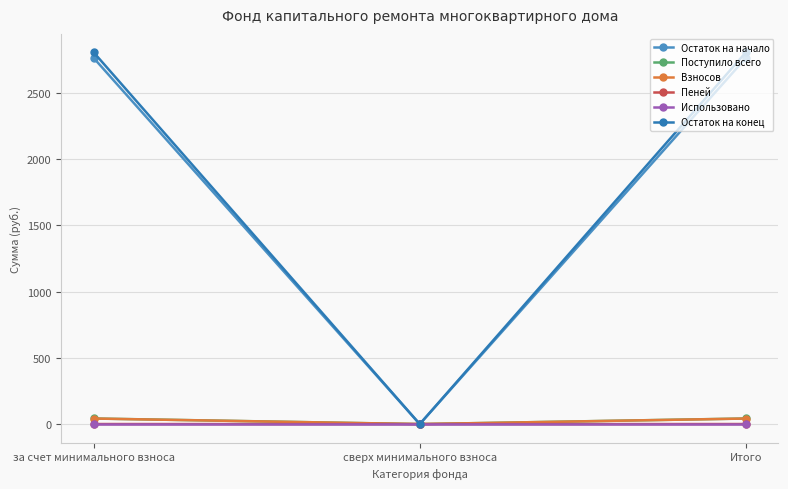

What are all the series names shown in the legend?

Остаток на начало, Поступило всего, Взносов, Пеней, Использовано, Остаток на конец